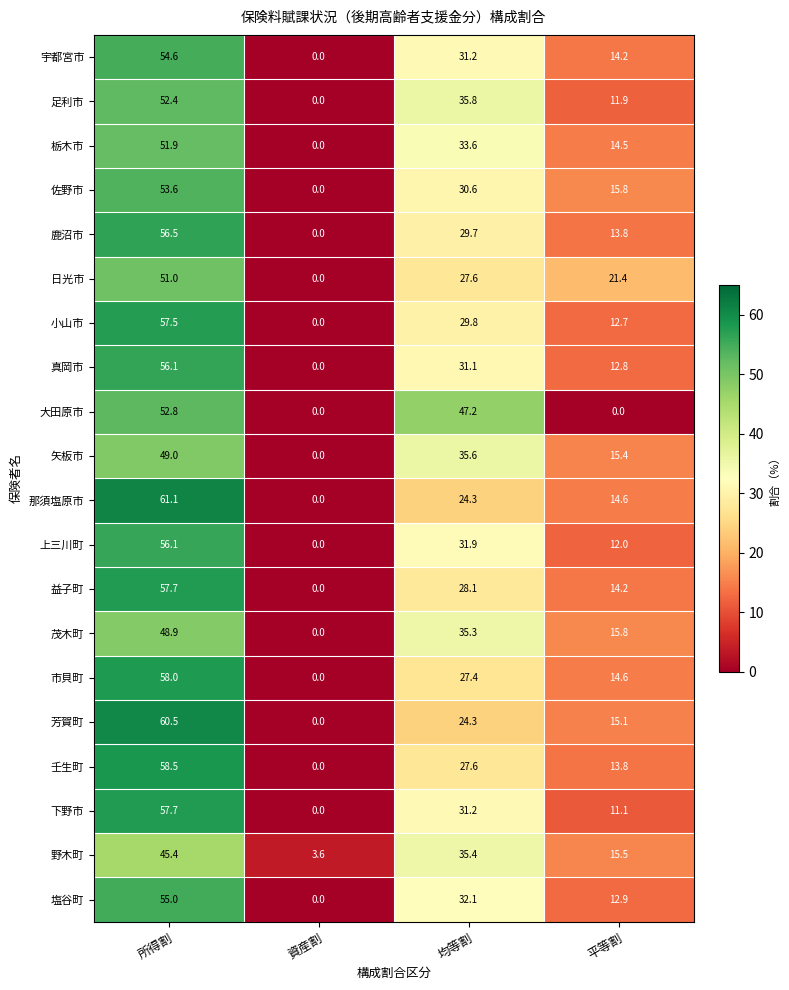

What is the greatest value displayed?

61.1